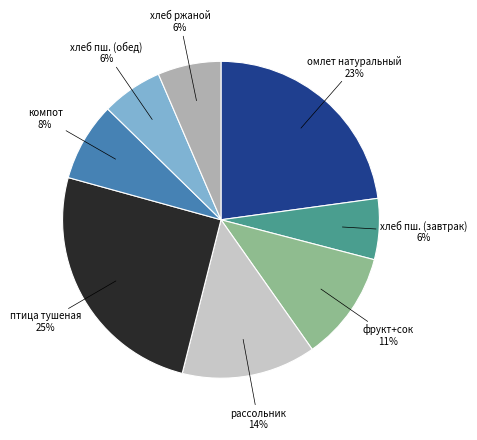

To the nearest percent, what is the difference between the largest and smallest slice percentages?

19%